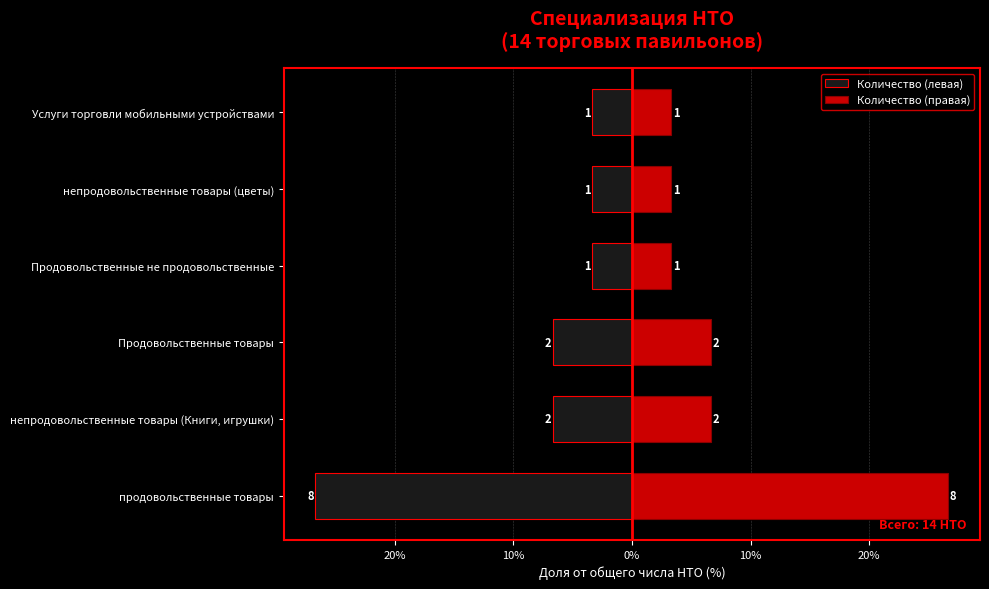

How many values in the Количество (правая) series are below 6?

3